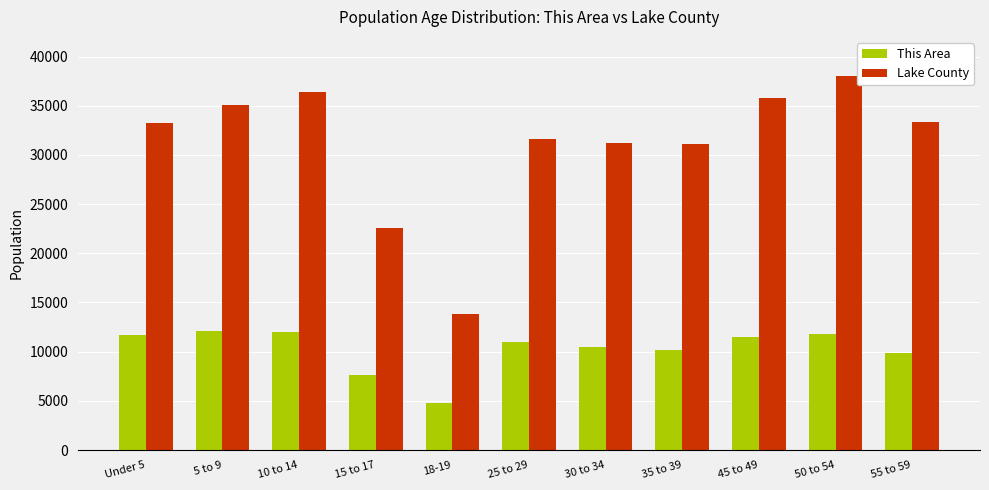

What is the minimum value for Lake County?

13860